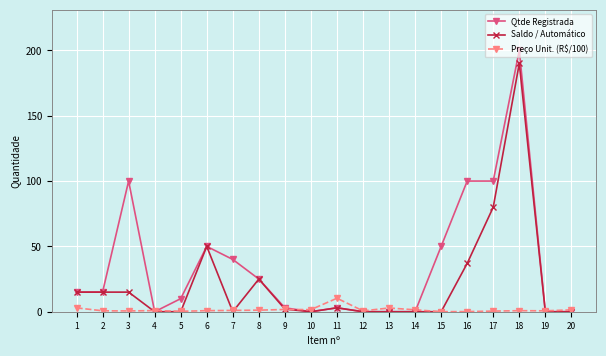

True or false: Preço Unit. (R$/100) has a value of 0.0 at 15.

True